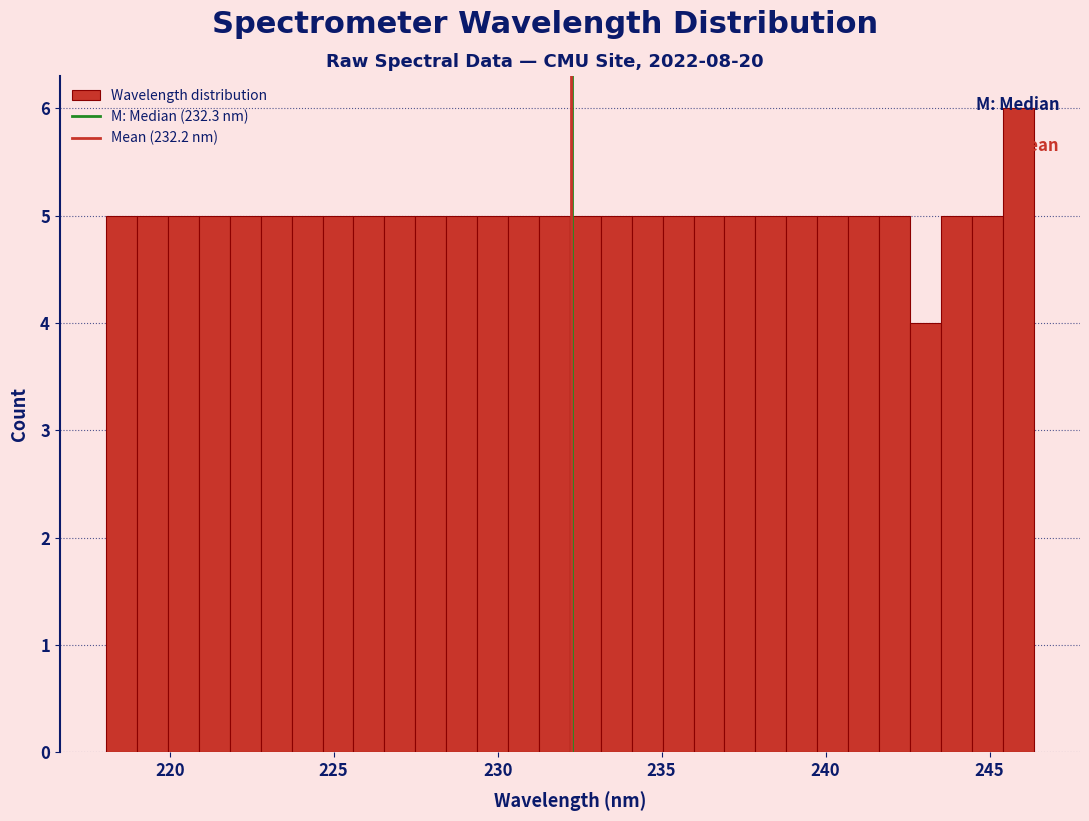

Read against the x-axis, roughly where is the centre of the tallest bar?

246.0